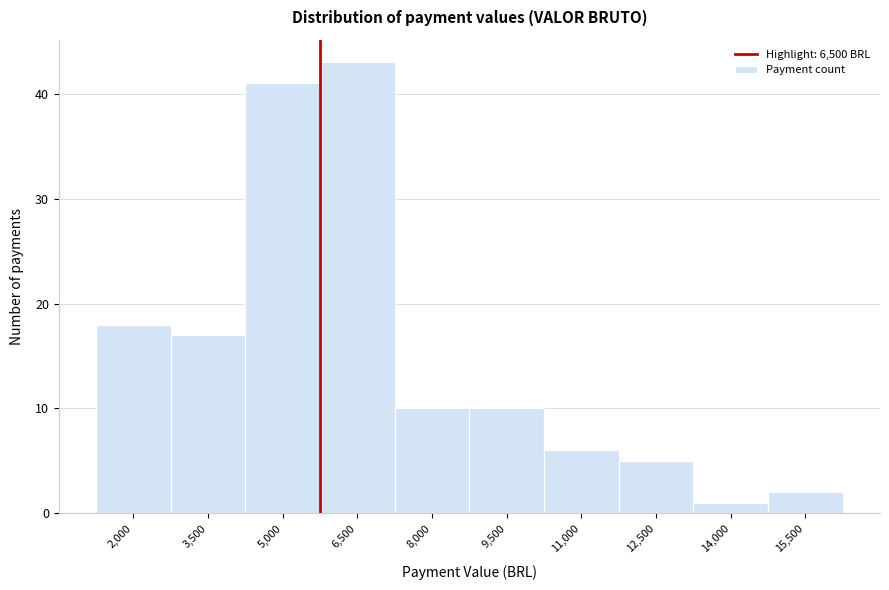

Reading left to right, what are all the values shown in this chart?

2,000=18	3,500=17	5,000=41	6,500=43	8,000=10	9,500=10	11,000=6	12,500=5	14,000=1	15,500=2